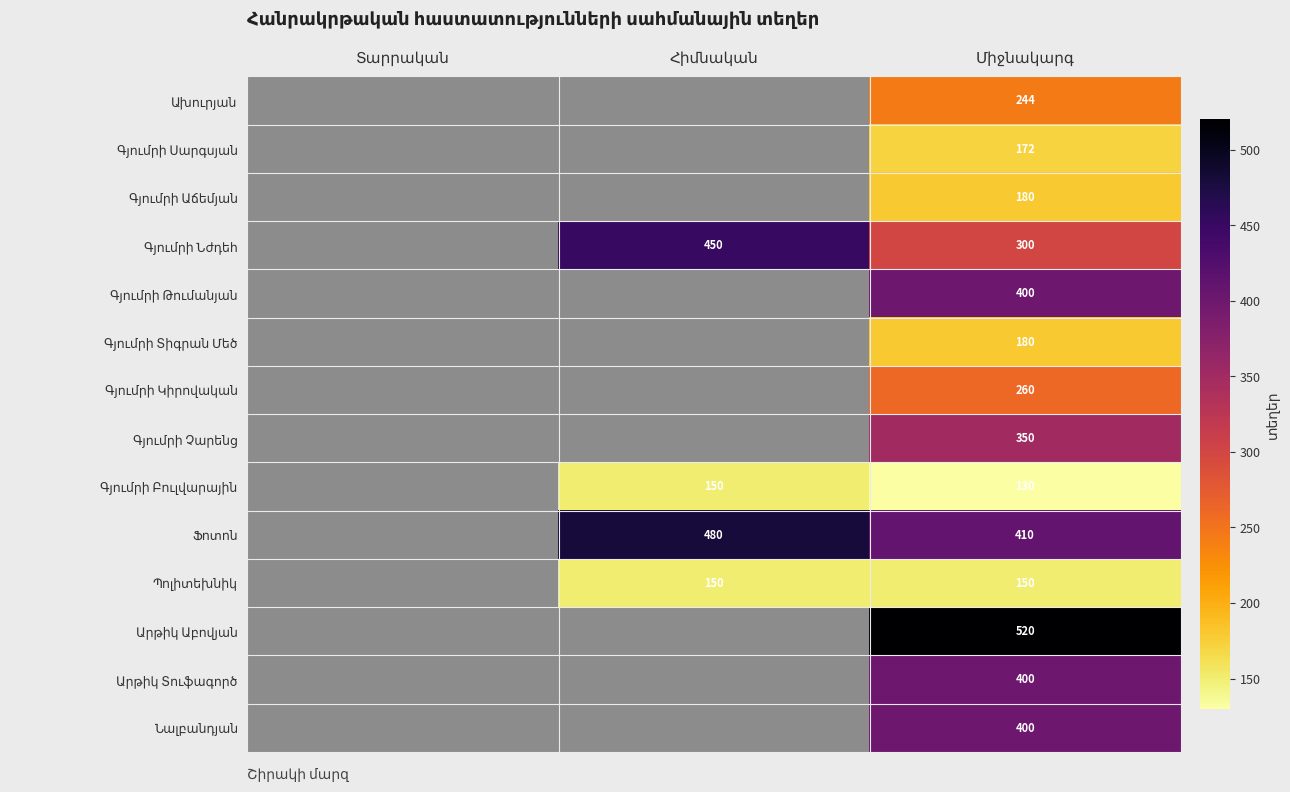

List the labels in order of Գյումրի Տիգրան Մեծ value, largest first.

Տարրական, Հիմնական, Միջնակարգ